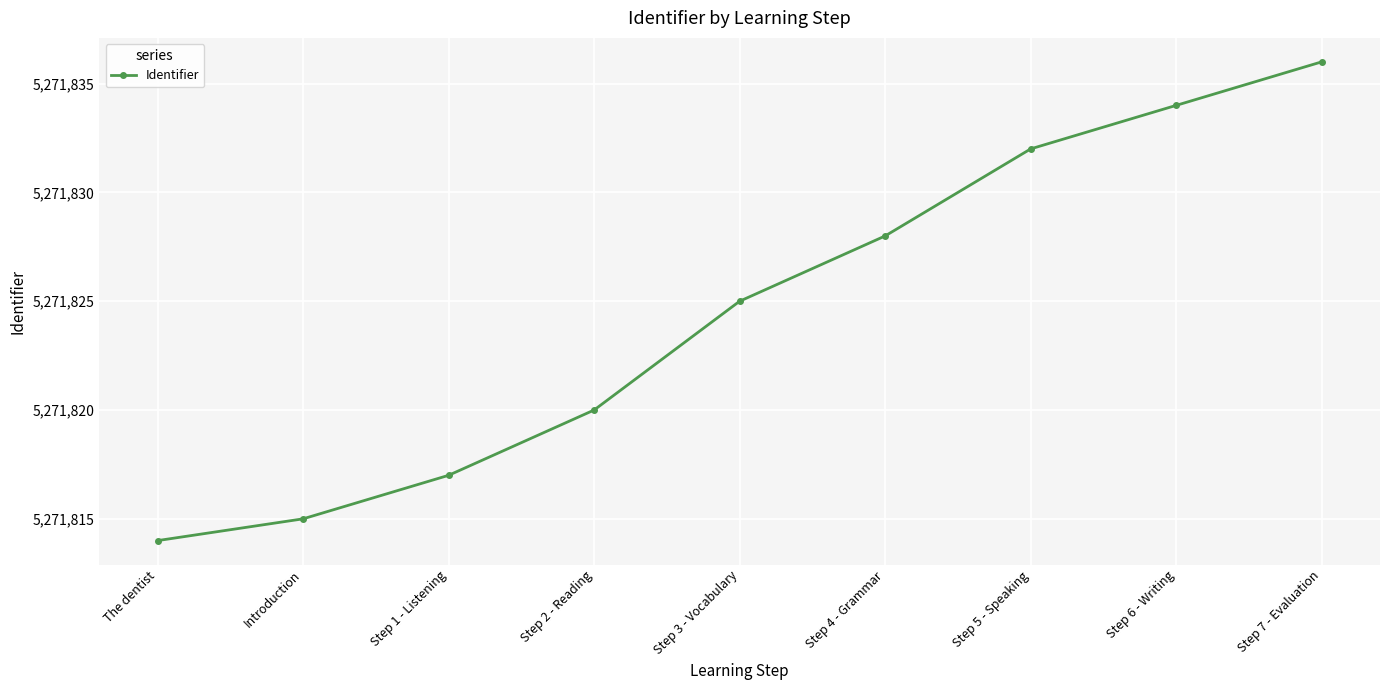

Does the chart have visible grid lines?

Yes